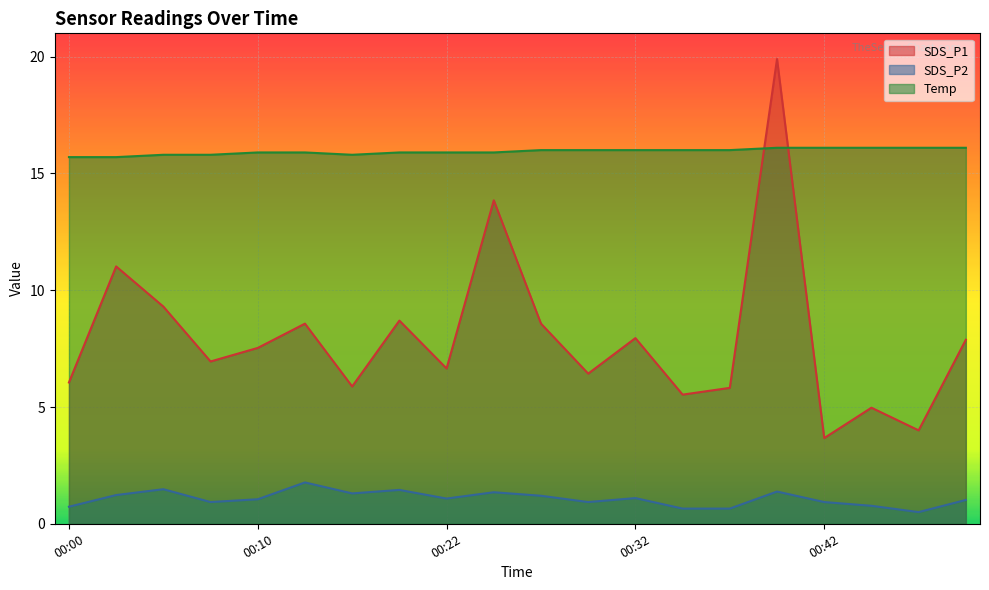

Between 00:17 and 00:39, which is larger?

00:39